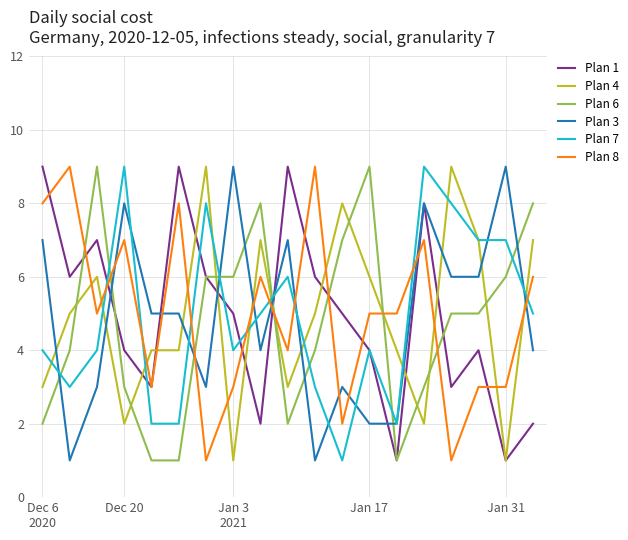

Count the Plan 1 values in the range 3 to 7.

11